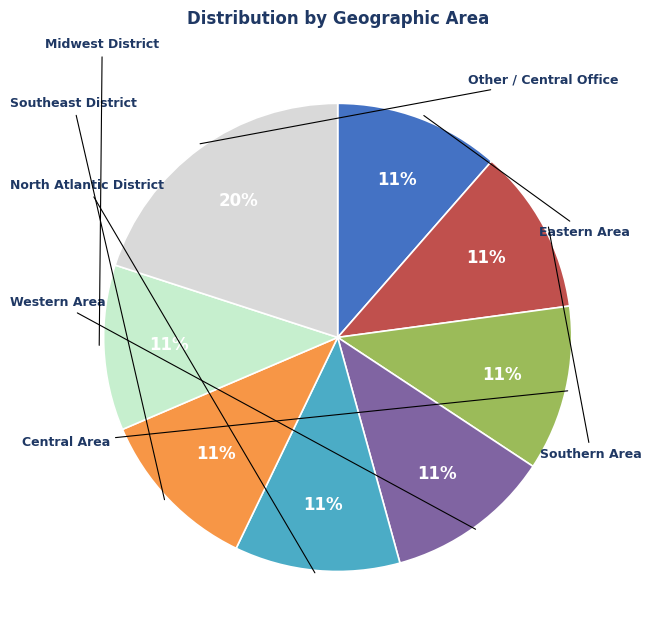

Rank the categories by value from lowest to highest.

Eastern Area, Southern Area, Central Area, Western Area, North Atlantic District, Southeast District, Midwest District, Other / Central Office